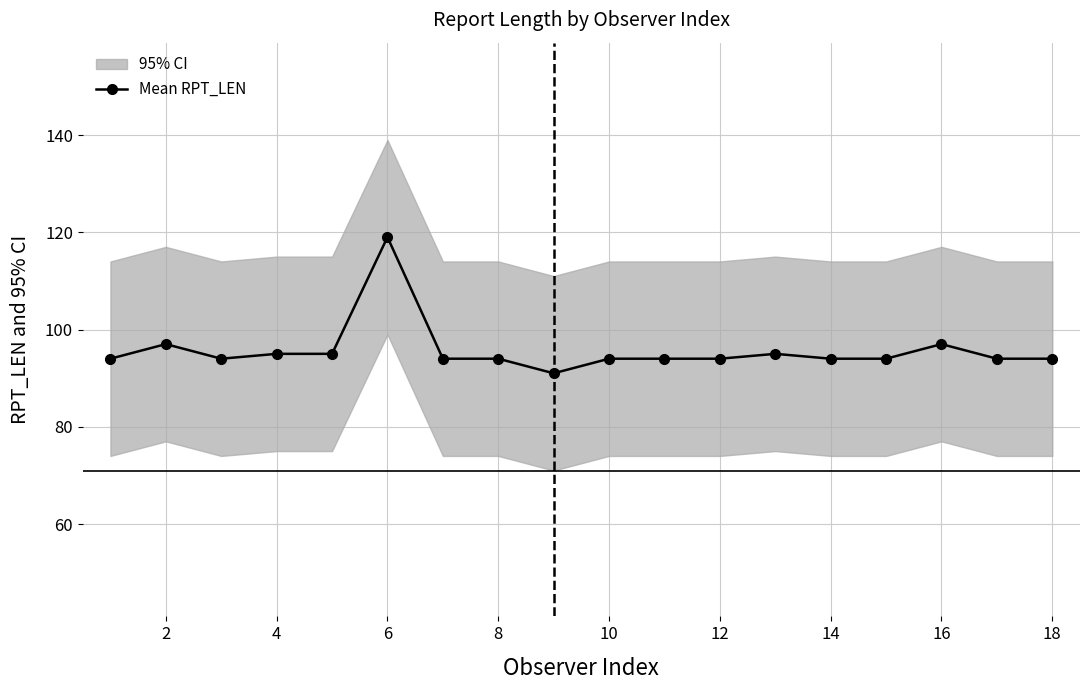

What is the greatest value displayed?

119